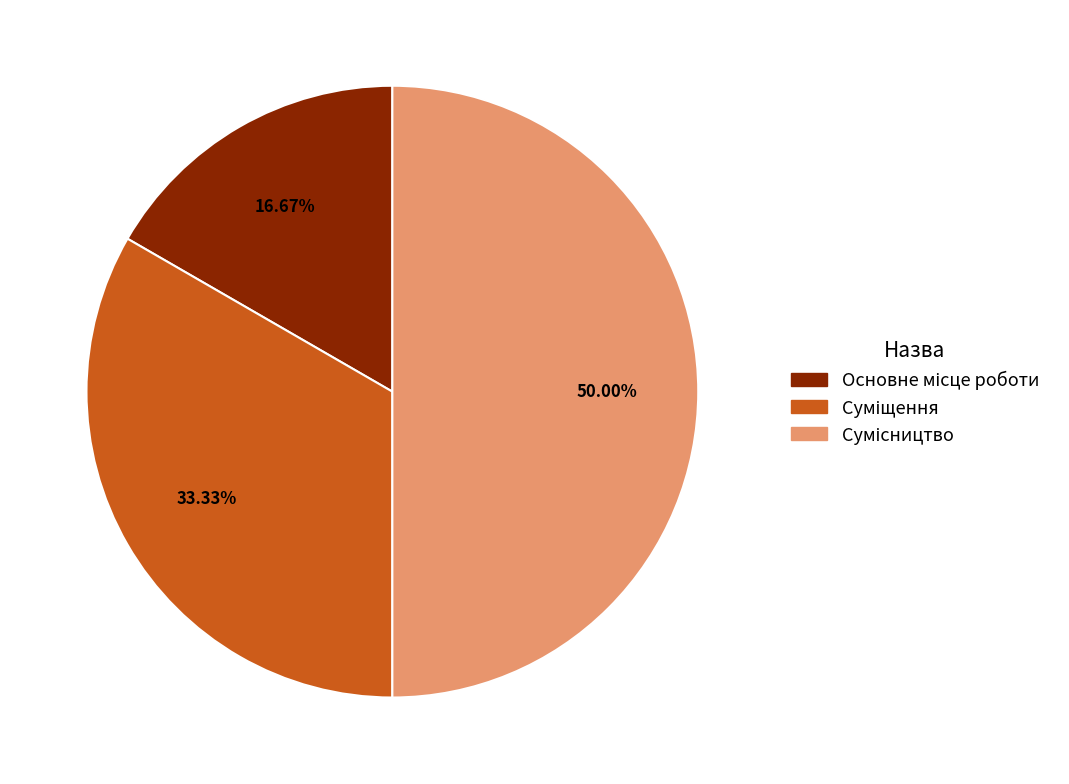

How many segments does this pie chart have?

3